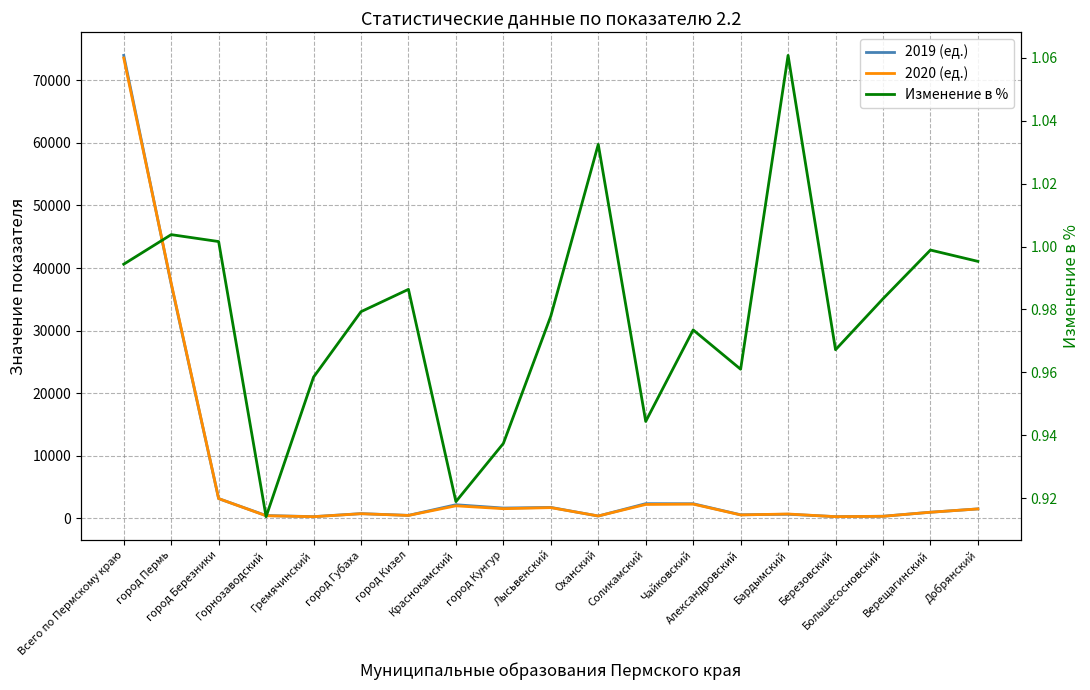

At how many categories does at least one series exceed 58980?

1